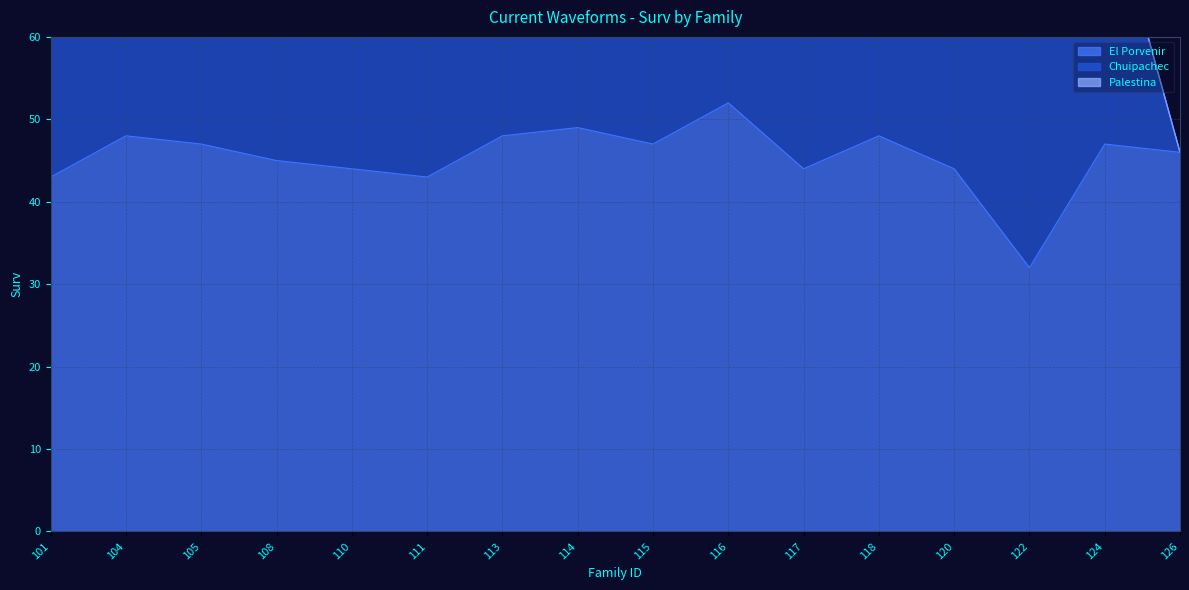

How many times do El Porvenir and Palestina cross each other?

4